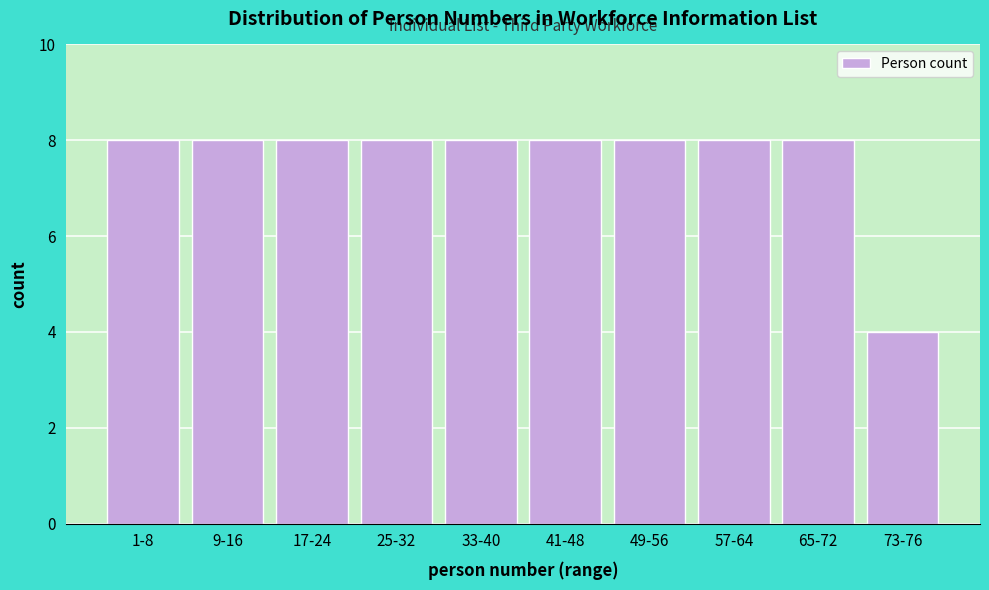

Reading left to right, extract all data points from this chart.

8	8	8	8	8	8	8	8	8	4